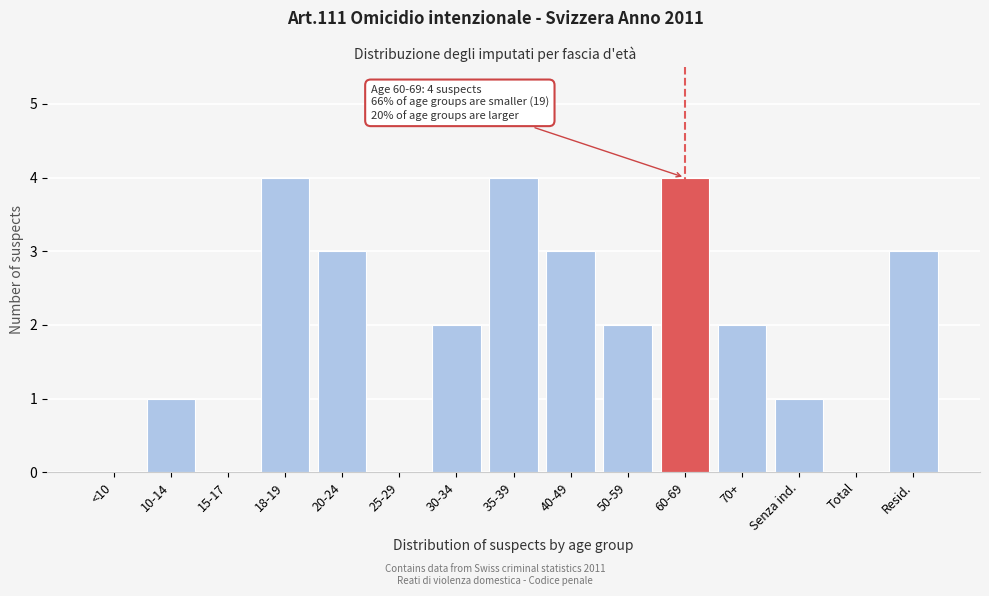

Reading left to right, extract all data points from this chart.

<10=0	10-14=1	15-17=0	18-19=4	20-24=3	25-29=0	30-34=2	35-39=4	40-49=3	50-59=2	60-69=4	70+=2	Senza ind.=1	Total=0	Resid.=3